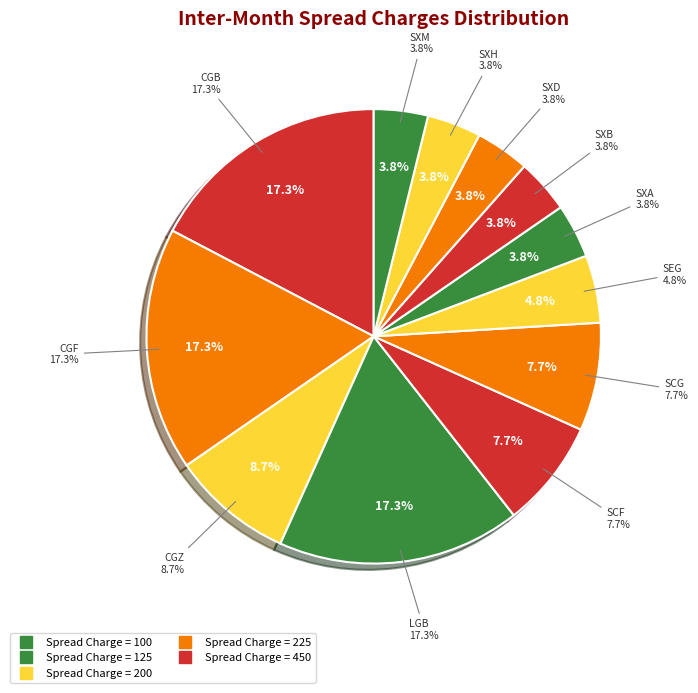

Does SXM account for over 50% of the chart?

No